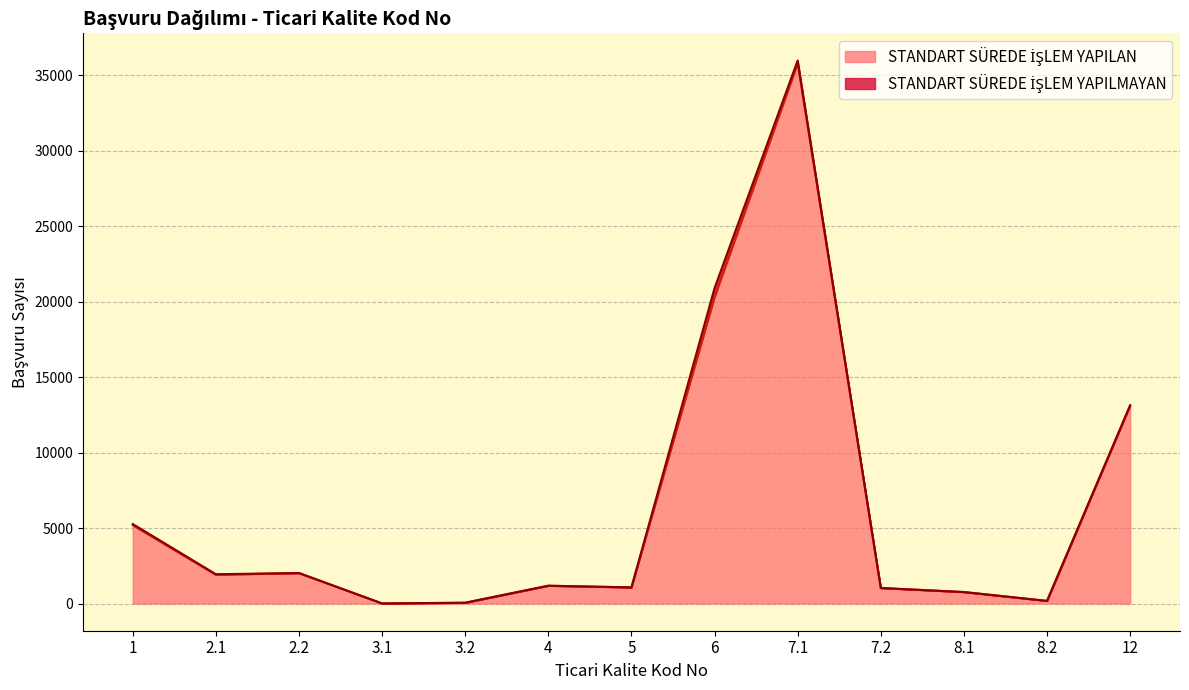

What is the sum of the values at 8.2 and 3.2?

225